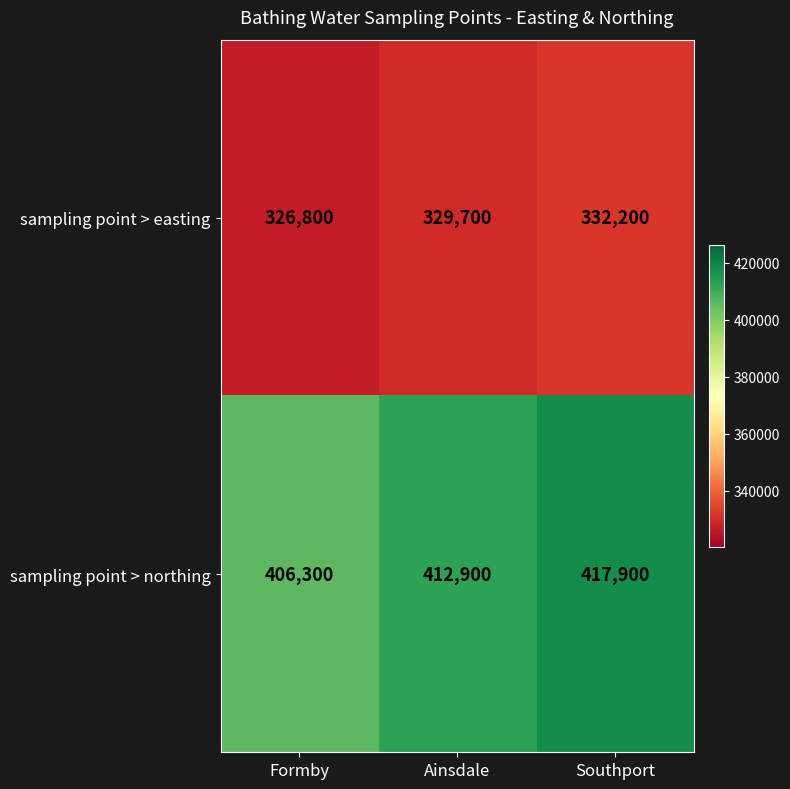

The value of sampling point > northing at Southport is 417900. True or false?

True